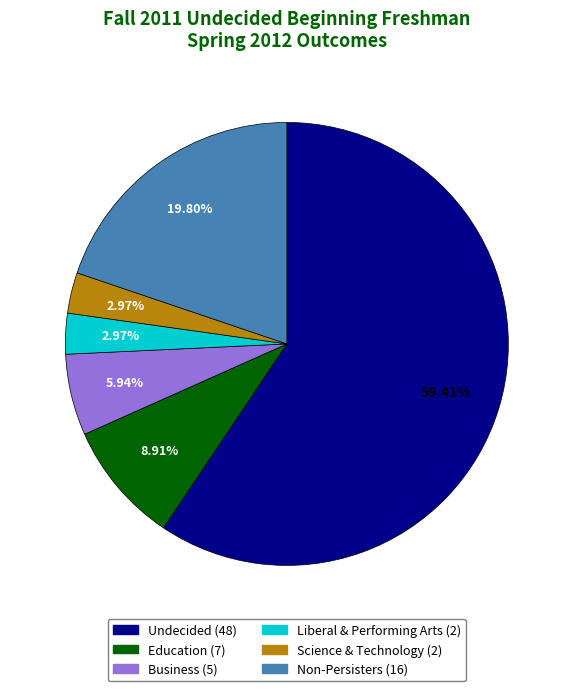

What percentage is the Non-Persisters slice, to the nearest percent?

20%